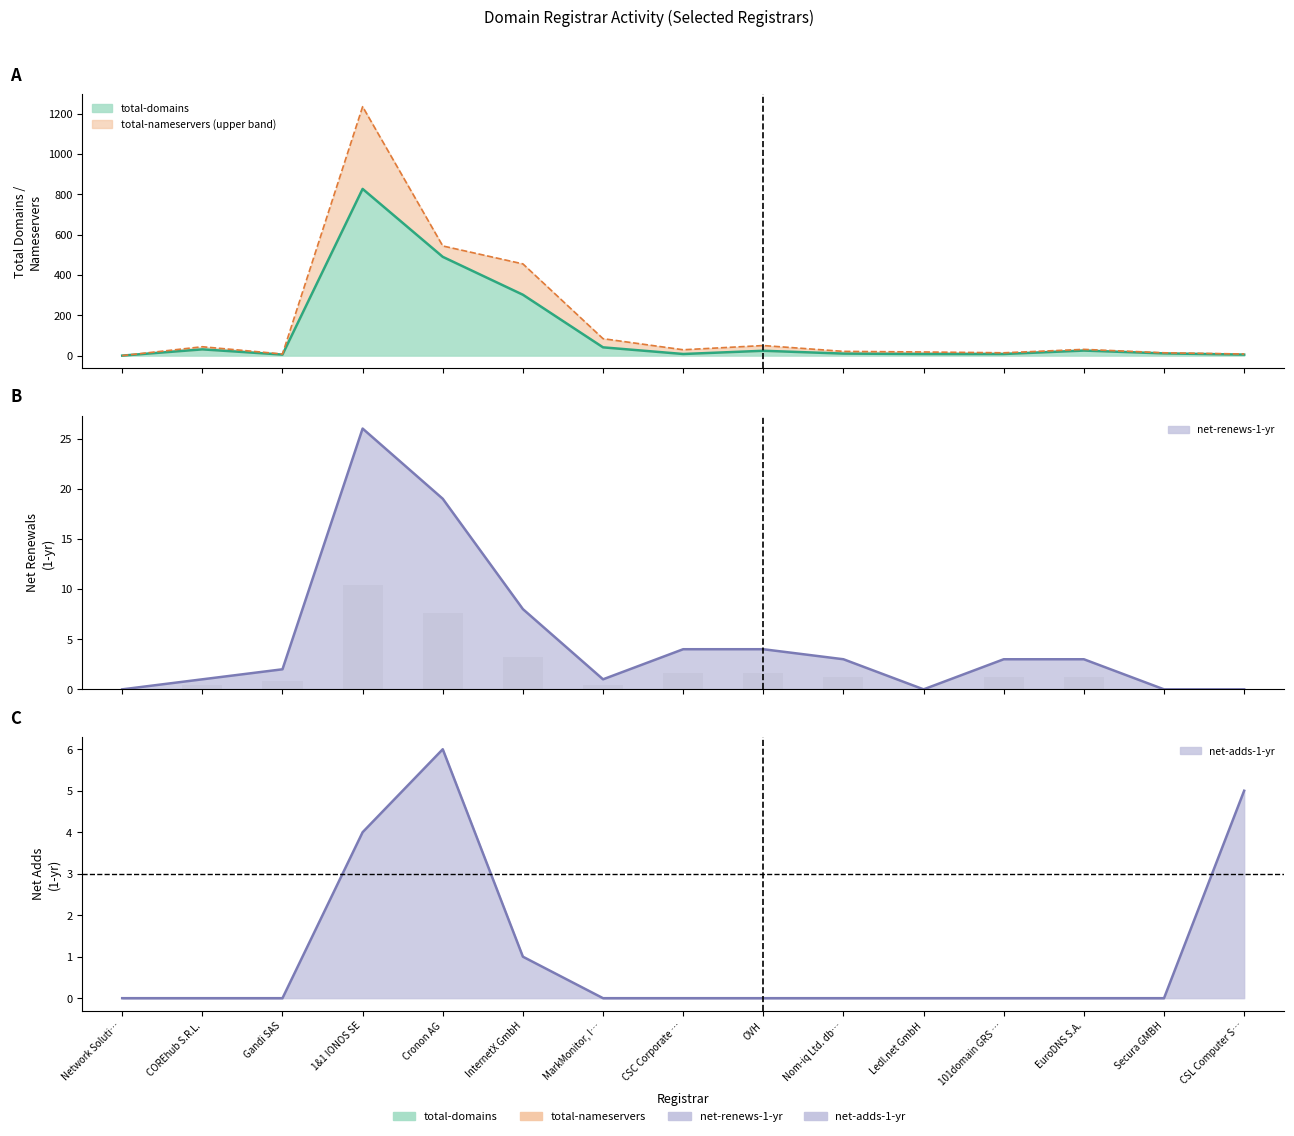

Which label corresponds to the largest value in the chart?

1&1 IONOS SE